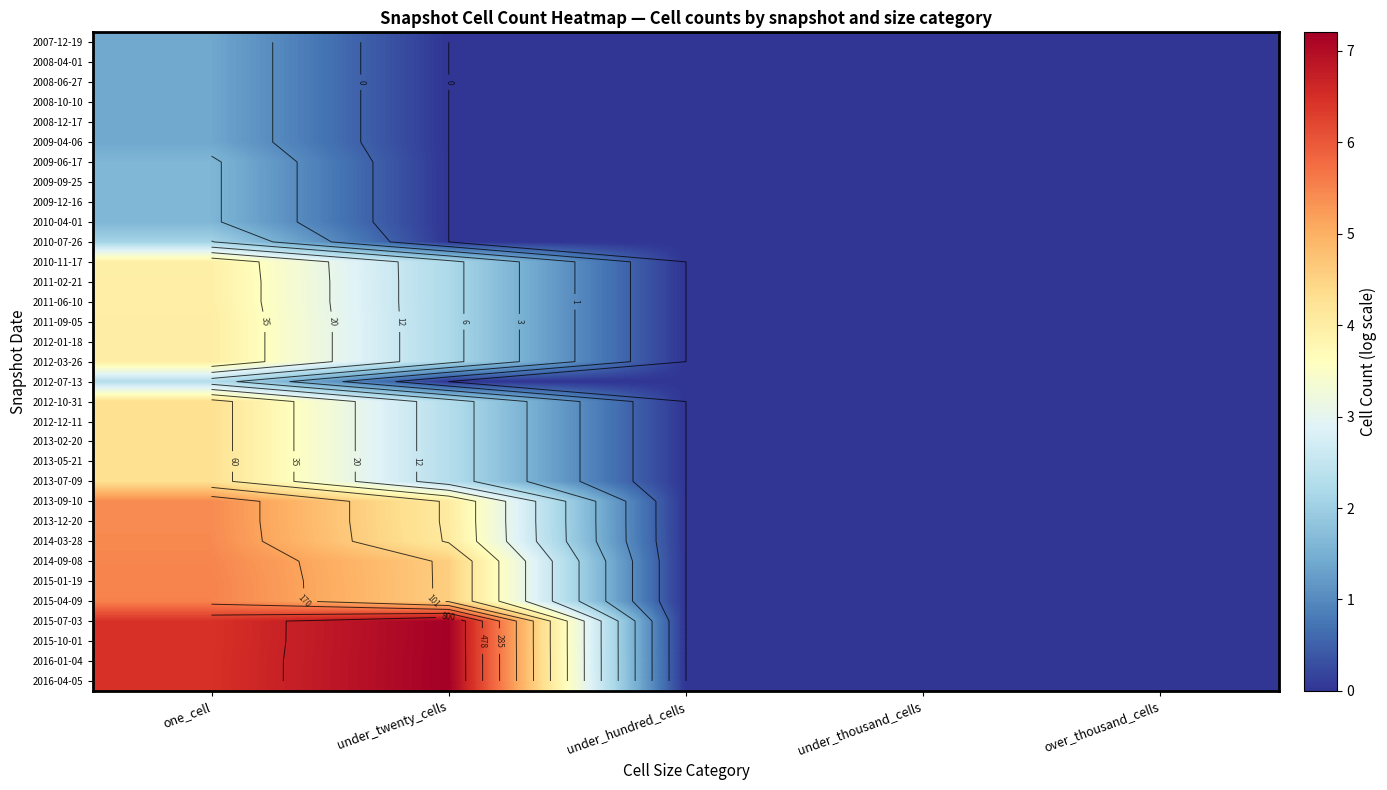

What is the average value of the 2009-04-06 series?

0.3